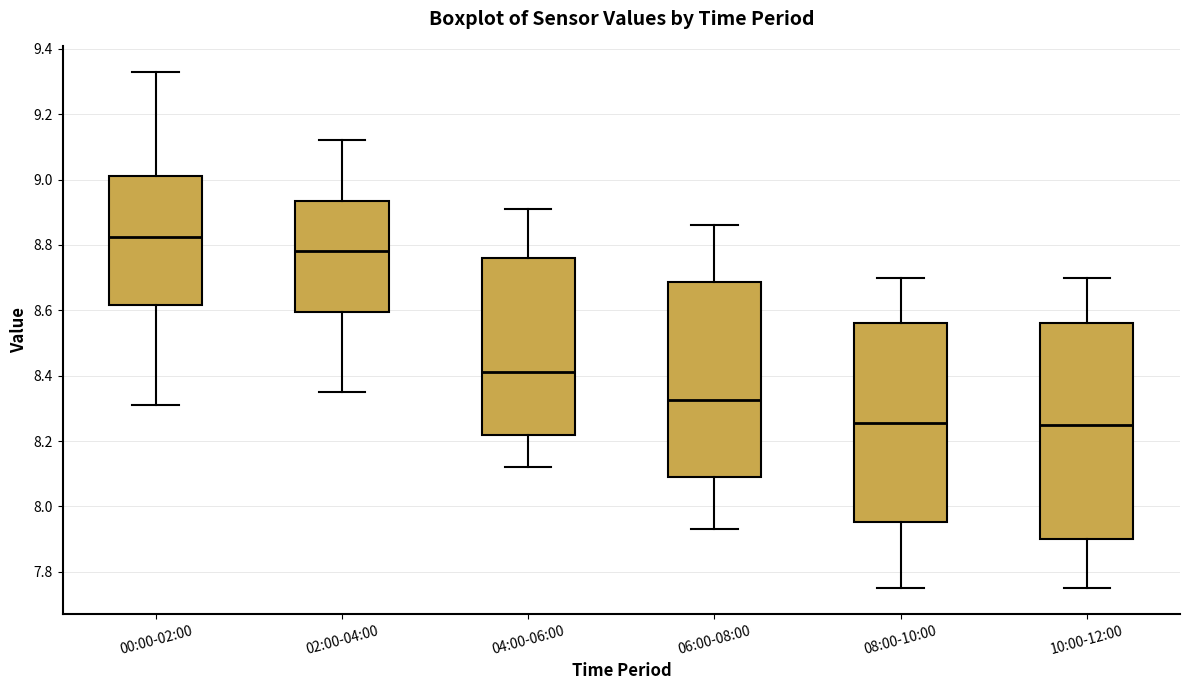

Where does the upper whisker of the box for 08:00-10:00 end on the y-axis? The values are not printed on the chart, so give them approximately, as read against the axis.

8.70